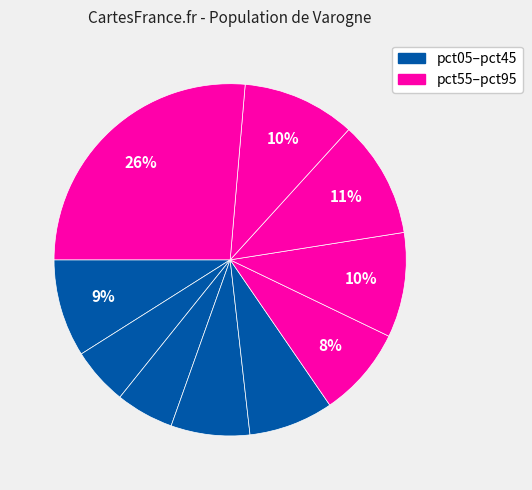

Count the number of slices in the pie.

10